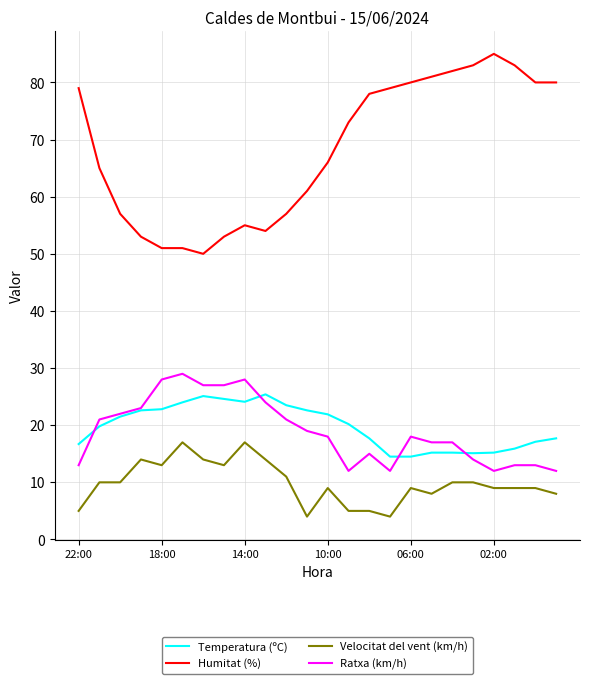

True or false: Ratxa (km/h) has more than 0 interior local peaks.

True